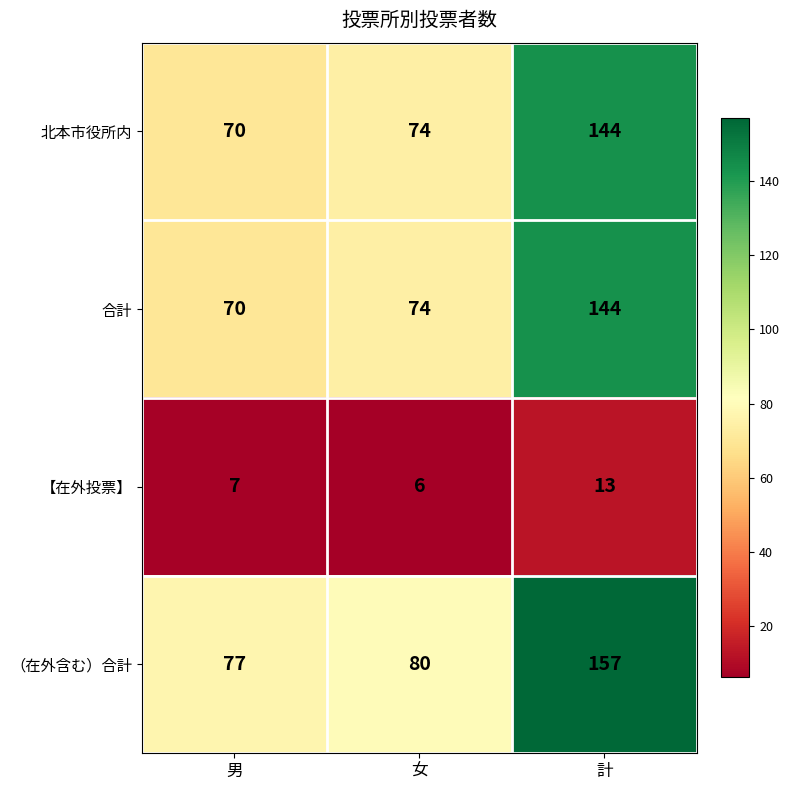

What is the maximum value for 【在外投票】?

13